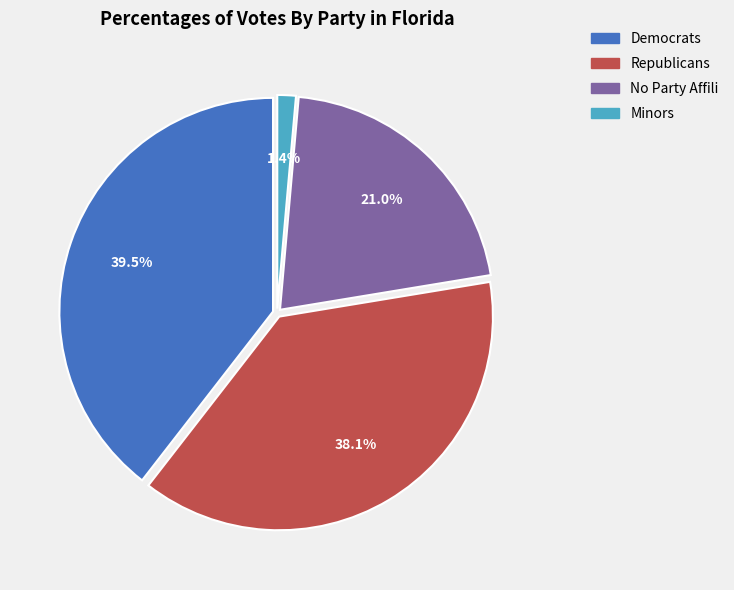

Is there any slice that represents more than half of the pie?

No